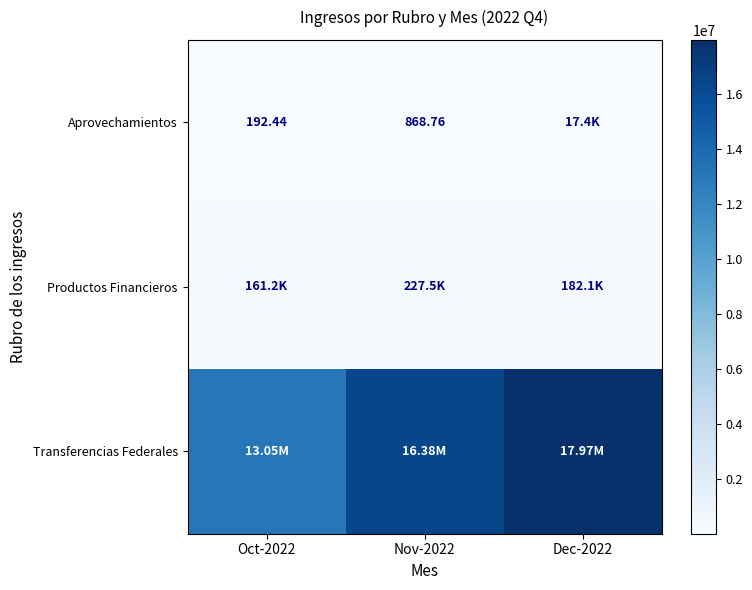

What is the smallest value displayed?

192.4